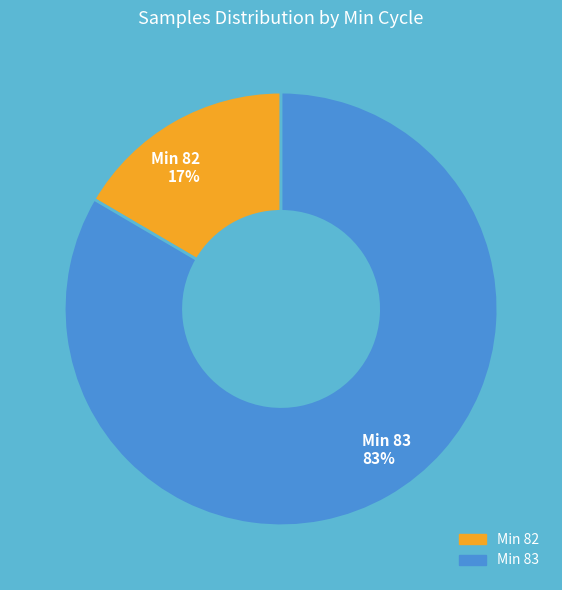

Count the number of slices in the pie.

2